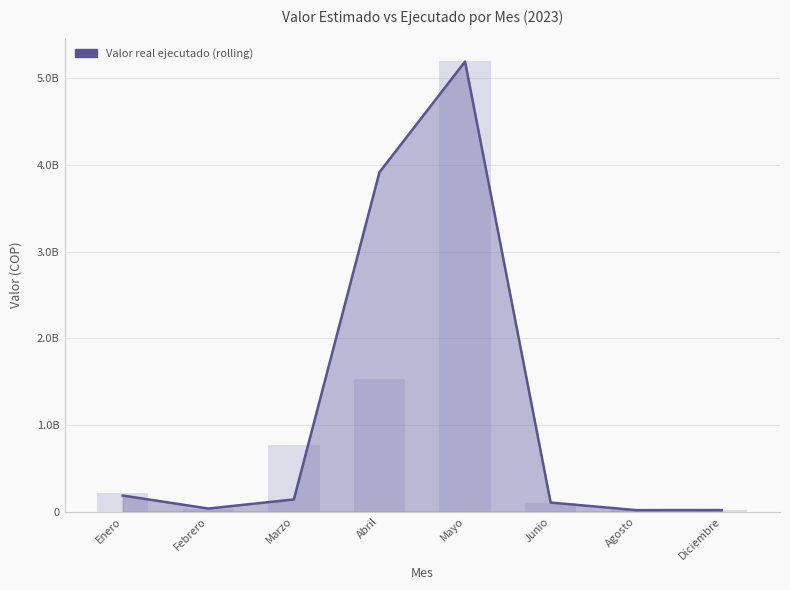

The chart shows a value of 105100000 at Junio. True or false?

True